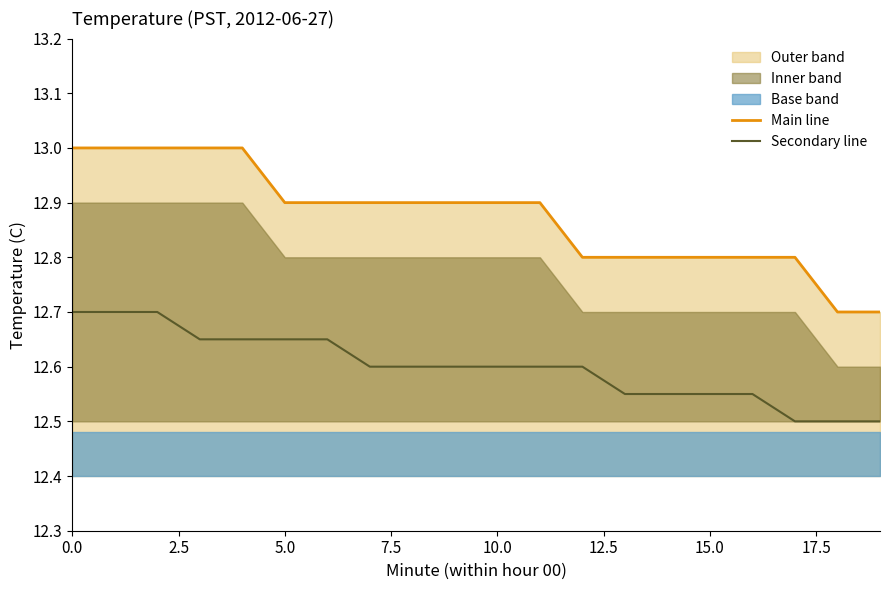

What is the greatest value displayed?

13.0